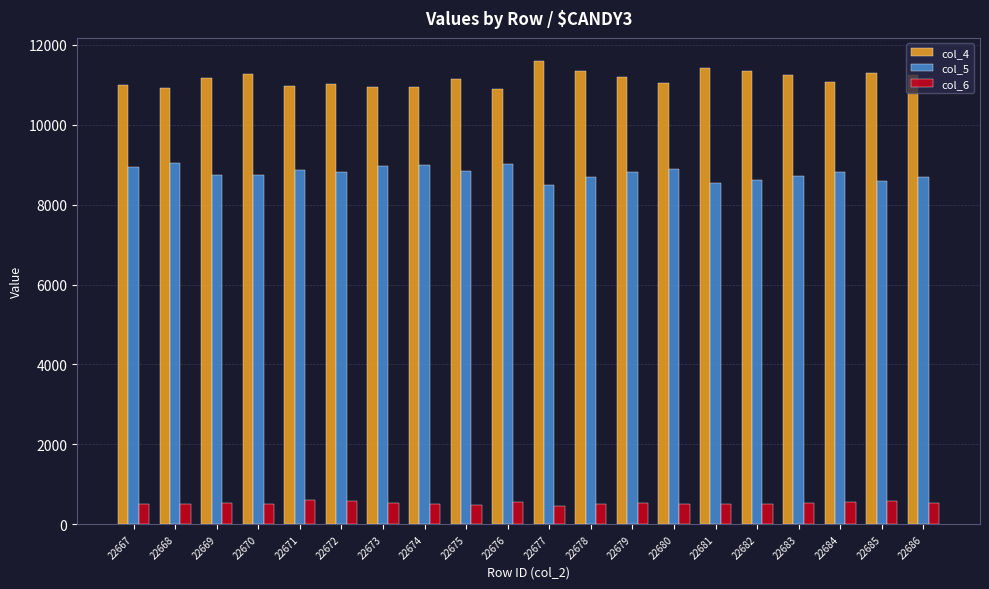

List the series in order of their peak value, lowest first.

col_6, col_5, col_4